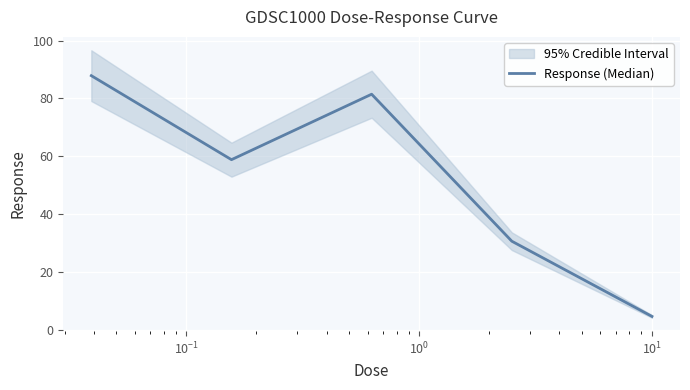

Between $\mathdefault{10^{1}}$ and $\mathdefault{10^{0}}$, which is larger?

$\mathdefault{10^{0}}$